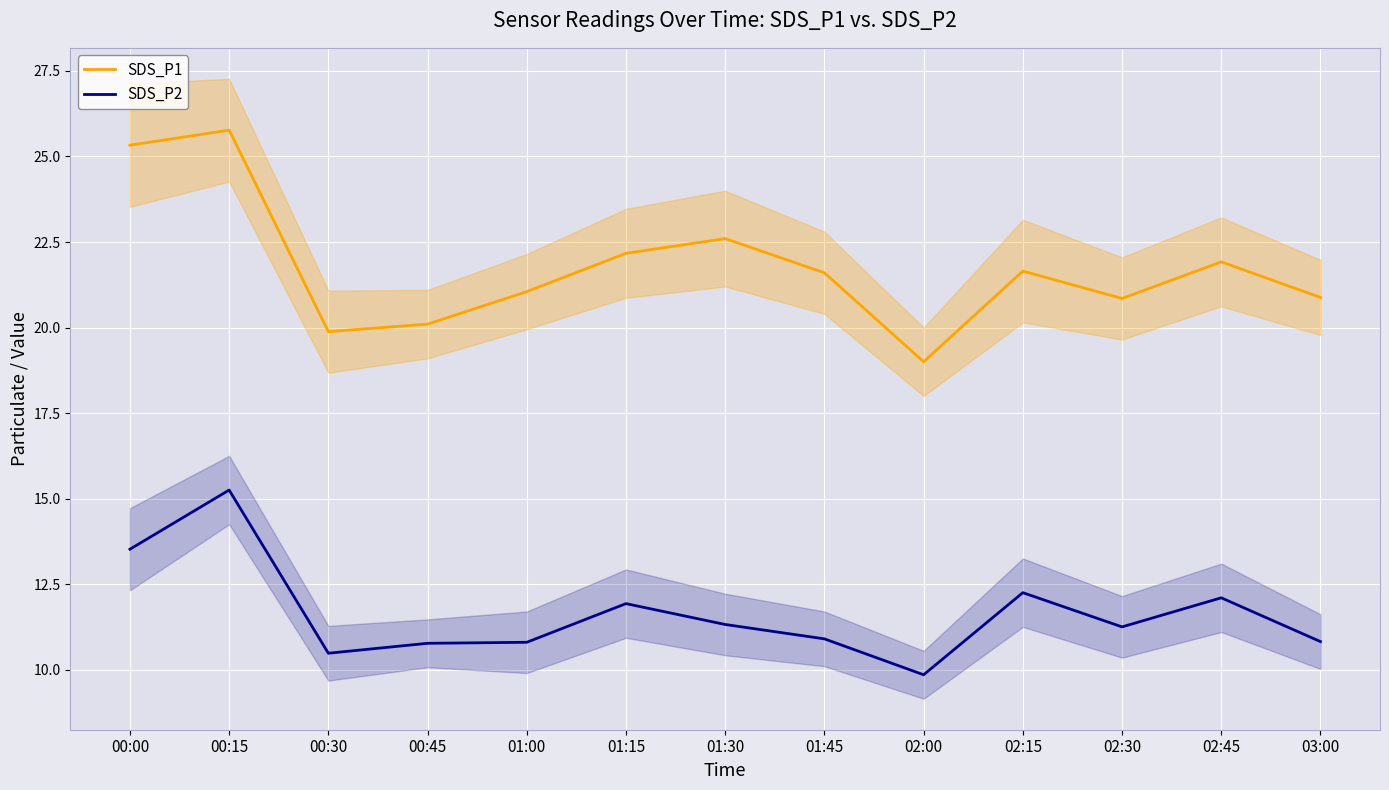

What is the value of the SDS_P1 point at the 11th from the left?

20.9